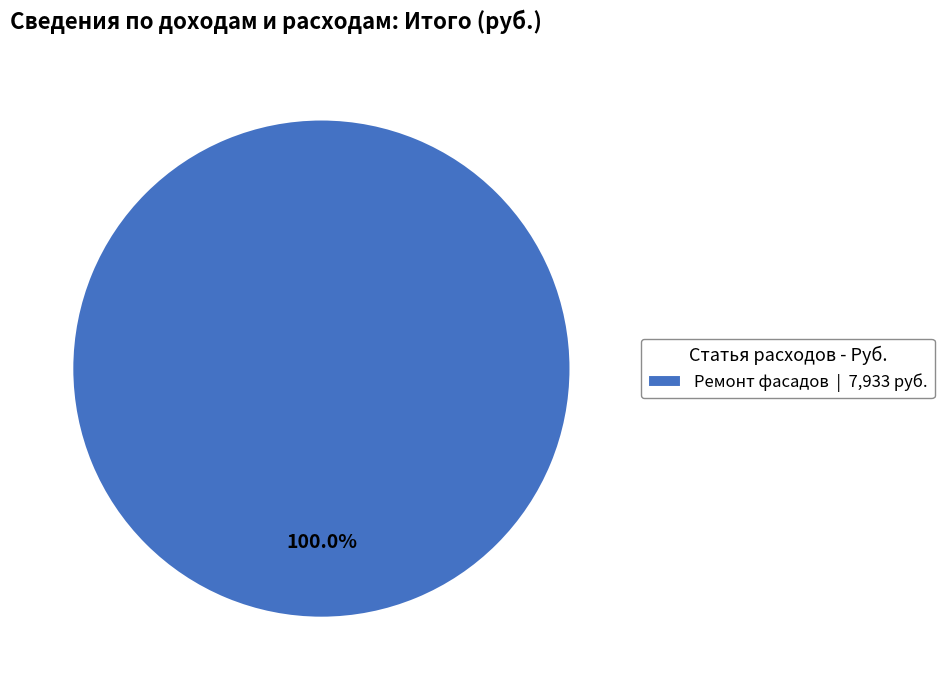

Rank the categories by value from lowest to highest.

Ремонт фасадов | 7,933 руб.